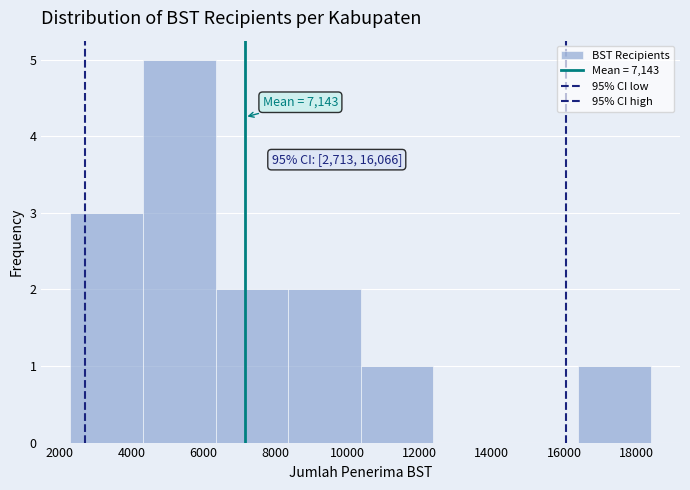

Over which range of the x-axis is the bar tallest?

4400 to 6400